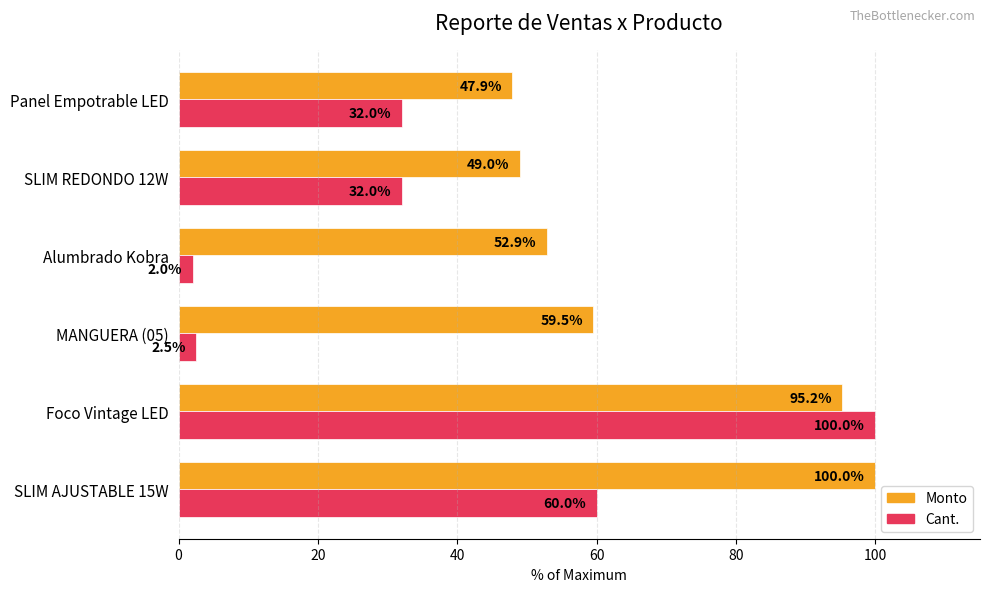

At SLIM AJUSTABLE 15W, list the series in order from largest to smallest.

Monto, Cant.